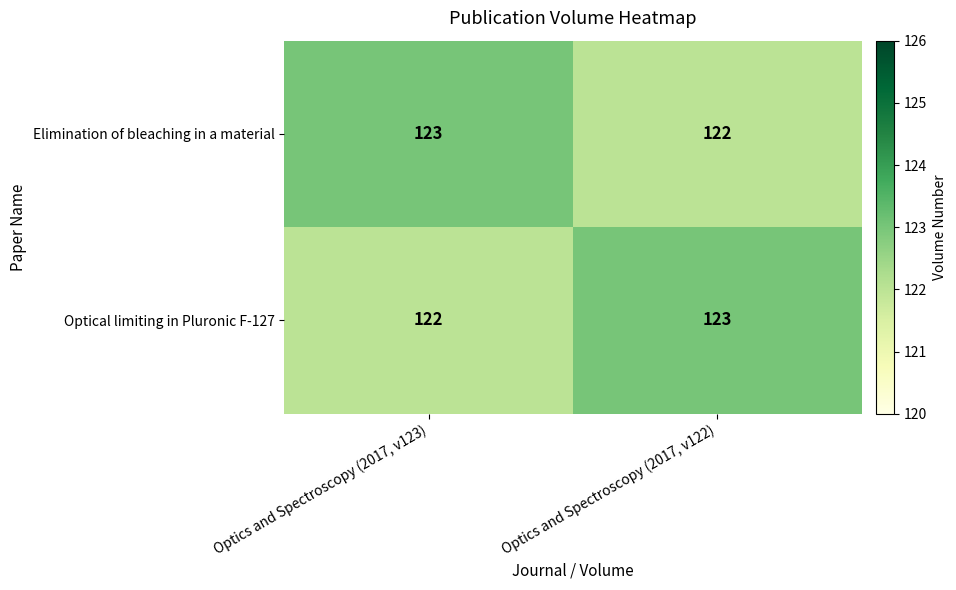

Rank the series at Optics and Spectroscopy (2017, v123) from highest to lowest value.

Elimination of bleaching in a material, Optical limiting in Pluronic F-127